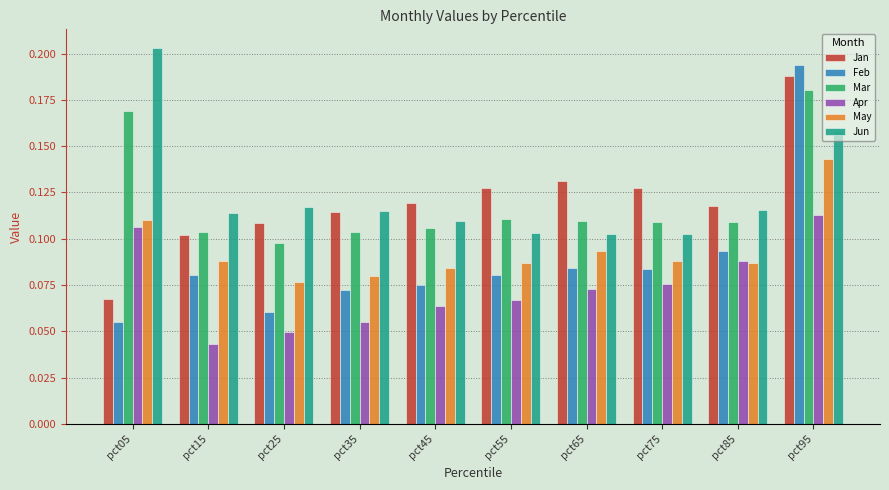

How many Apr values are between 0 and 1?

10